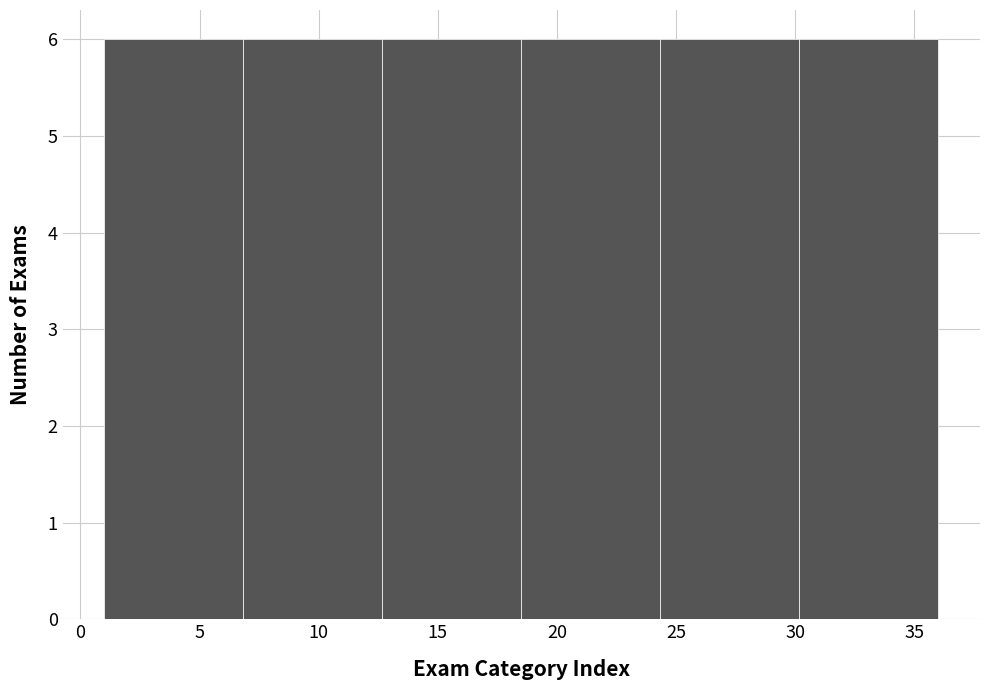

Reading left to right, list every bar in this chart as the range it spans on the x-axis followed by its height. Neither the bar edges nor the heights are printed on the chart, so give them approximately, as read against the axes.

1.0 to 7.0: 6
7.0 to 12.5: 6
12.5 to 18.5: 6
18.5 to 24.5: 6
24.5 to 30.0: 6
30.0 to 36.0: 6